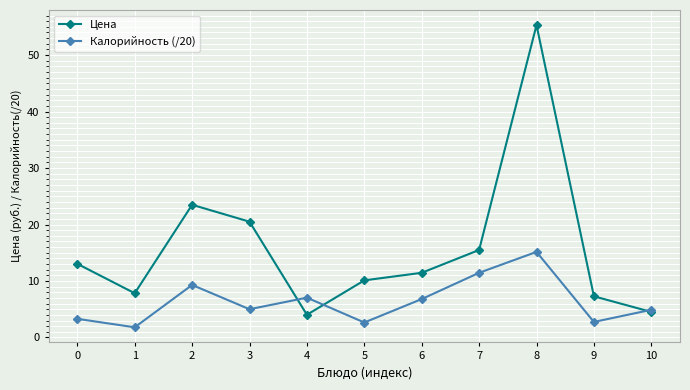

True or false: Цена and Калорийность (/20) intersect in this chart.

True